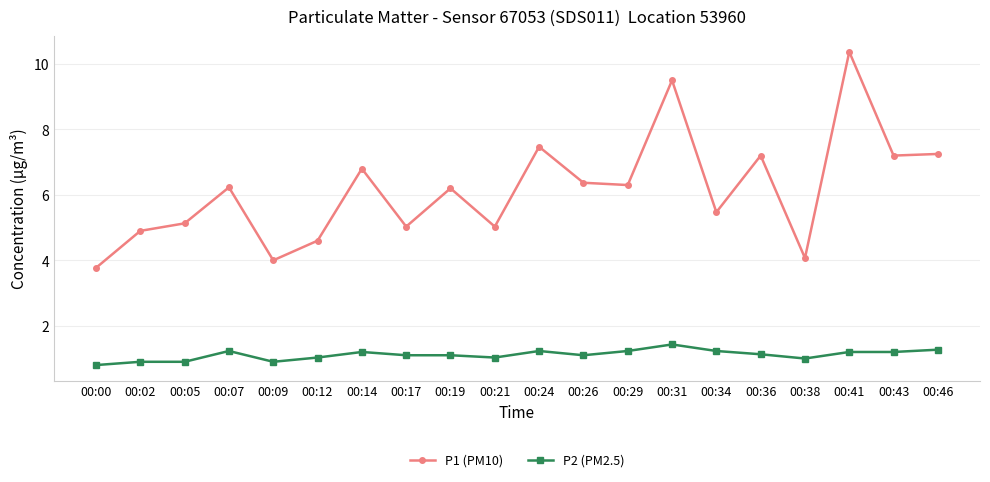

What is the difference between the highest and lowest values at 00:17?

3.9